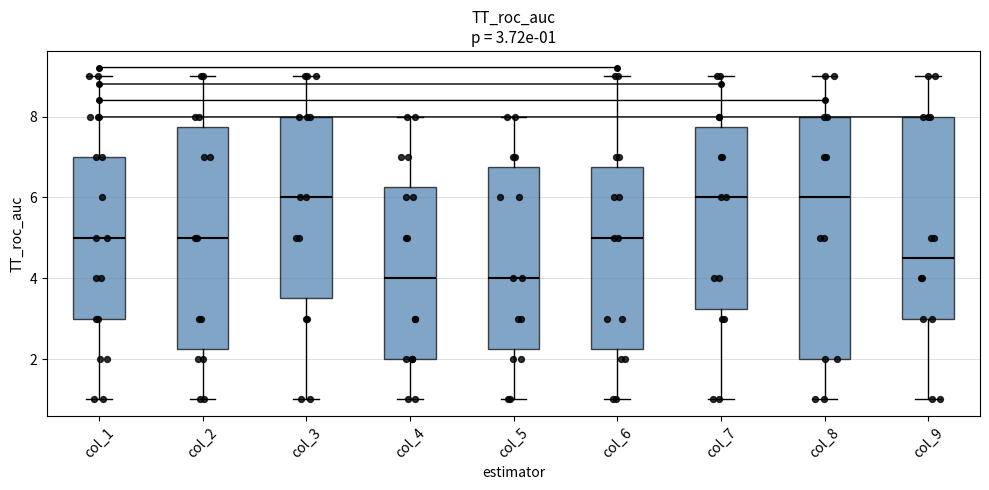

Which box is the tallest, from its lower edge to its upper edge?

col_8